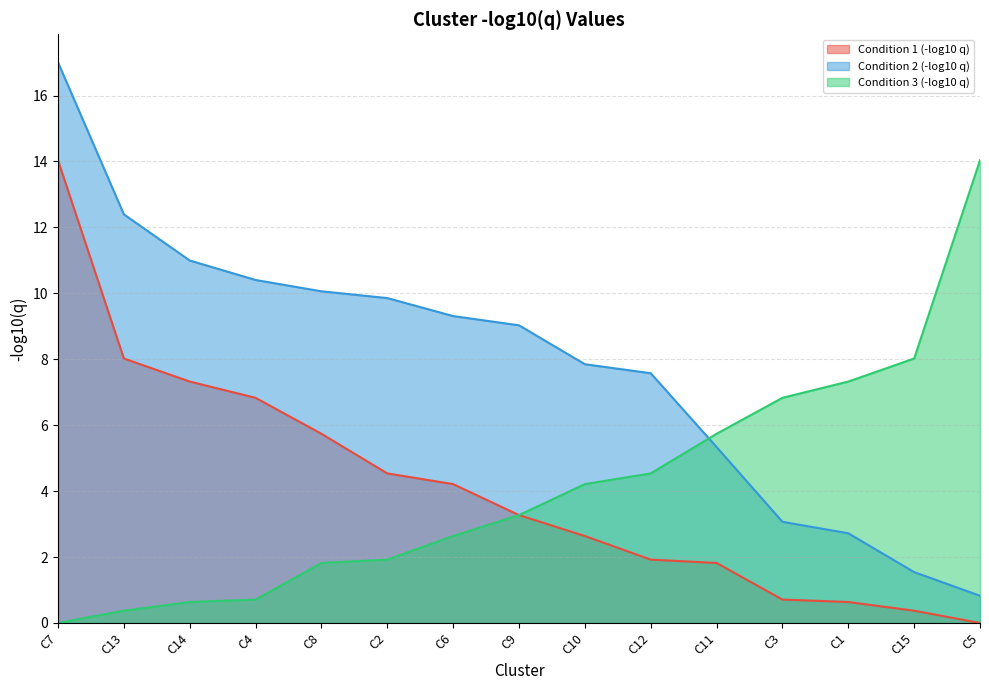

True or false: Condition 3 (-log10 q) and Condition 1 (-log10 q) intersect in this chart.

False